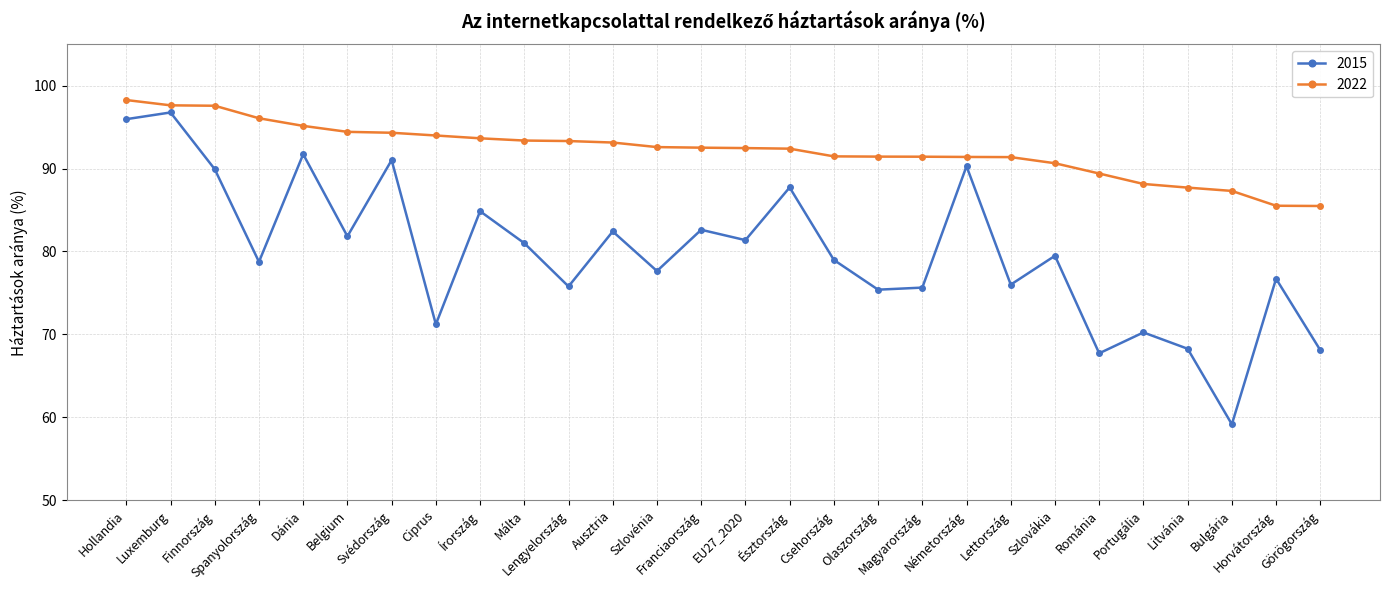

How many values in the 2022 series exceed 92?

16